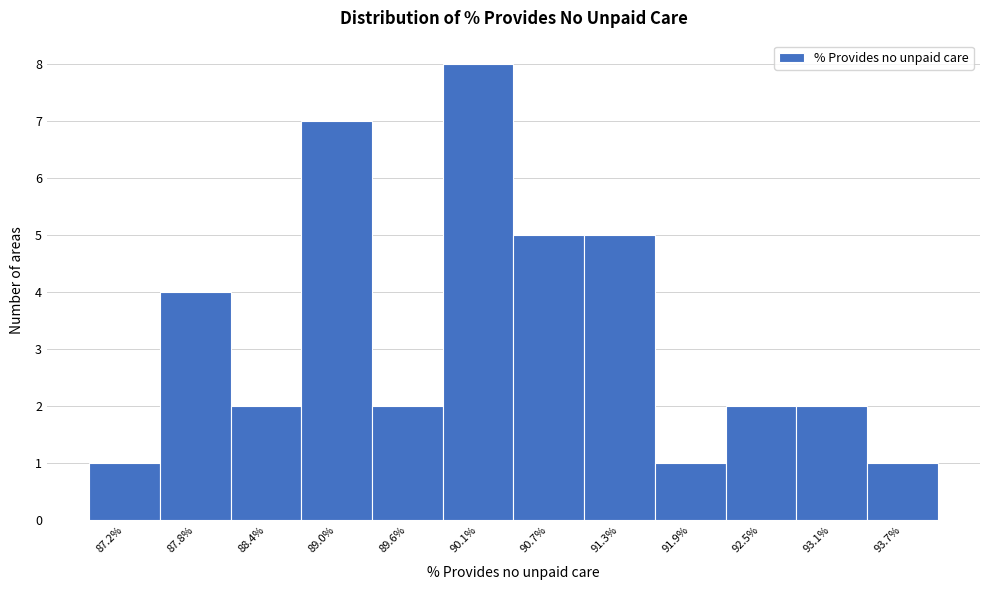

What is the height of the bar covering 92.2 to 92.8 on the x-axis? Neither the bar edges nor the heights are printed on the chart, so give them approximately, as read against the axes.

2